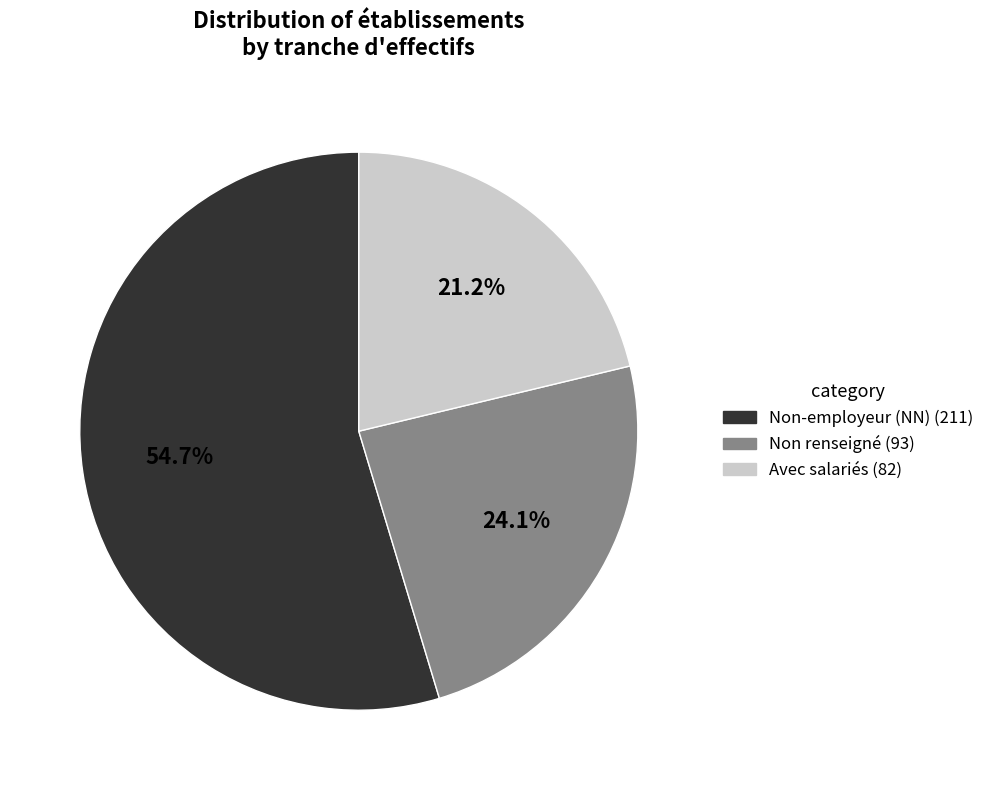

Between Non-employeur (NN) (211) and Avec salariés (82), which is larger?

Non-employeur (NN) (211)